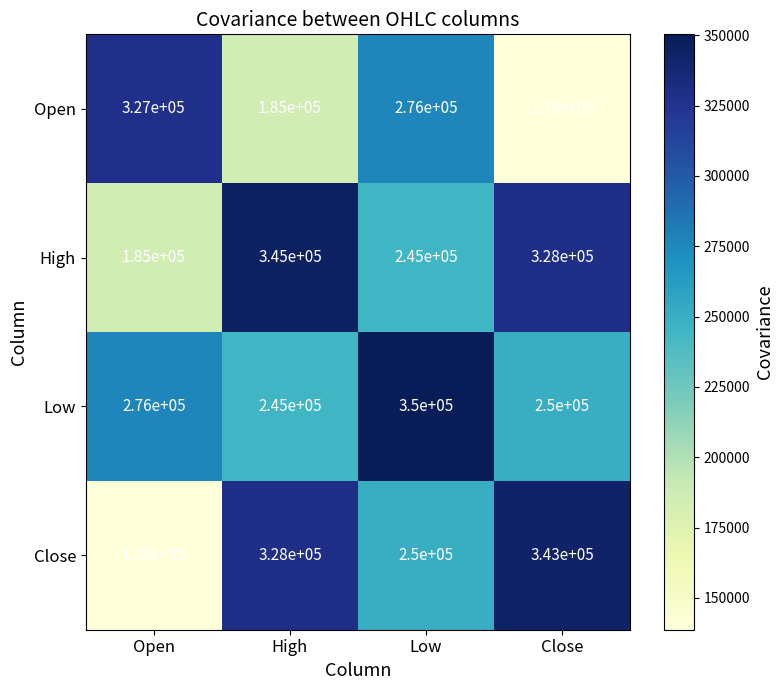

What is the average value of the Low series?

280250